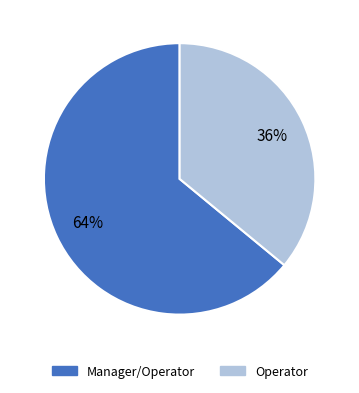

Rank the categories by value from lowest to highest.

Operator, Manager/Operator